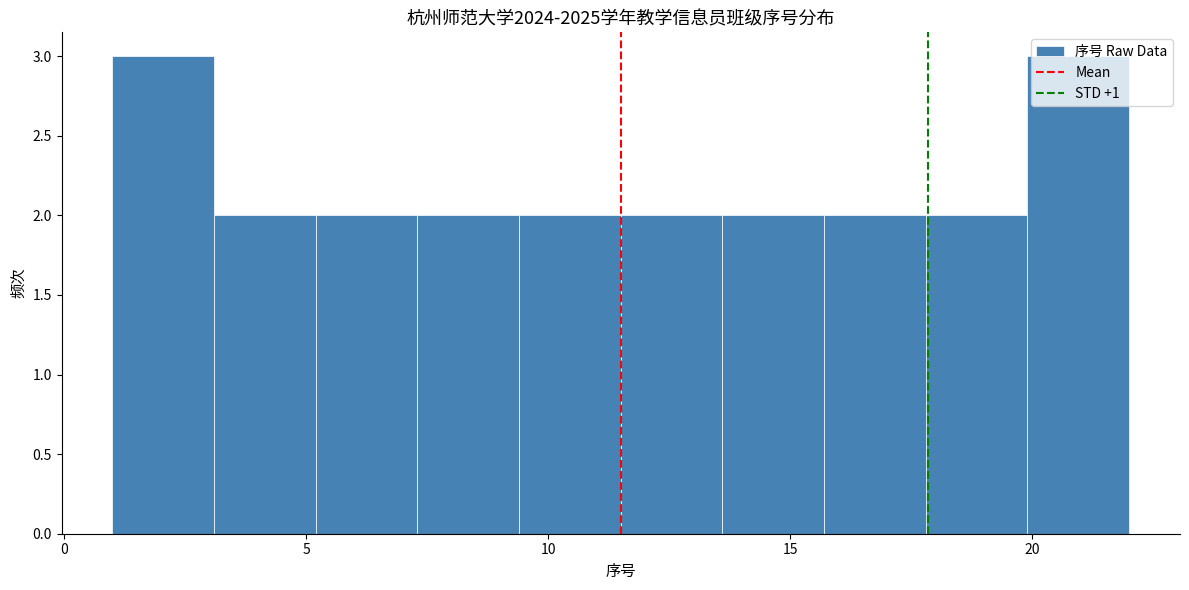

Reading left to right, transcribe this chart: for each bar, give the range it covers on the x-axis and its height. Neither the bar edges nor the heights are printed on the chart, so give them approximately, as read against the axes.

1.0 to 3.1: 3
3.1 to 5.2: 2
5.2 to 7.3: 2
7.3 to 9.4: 2
9.4 to 11.5: 2
11.5 to 13.6: 2
13.6 to 15.7: 2
15.7 to 17.8: 2
17.8 to 19.9: 2
19.9 to 22.0: 3